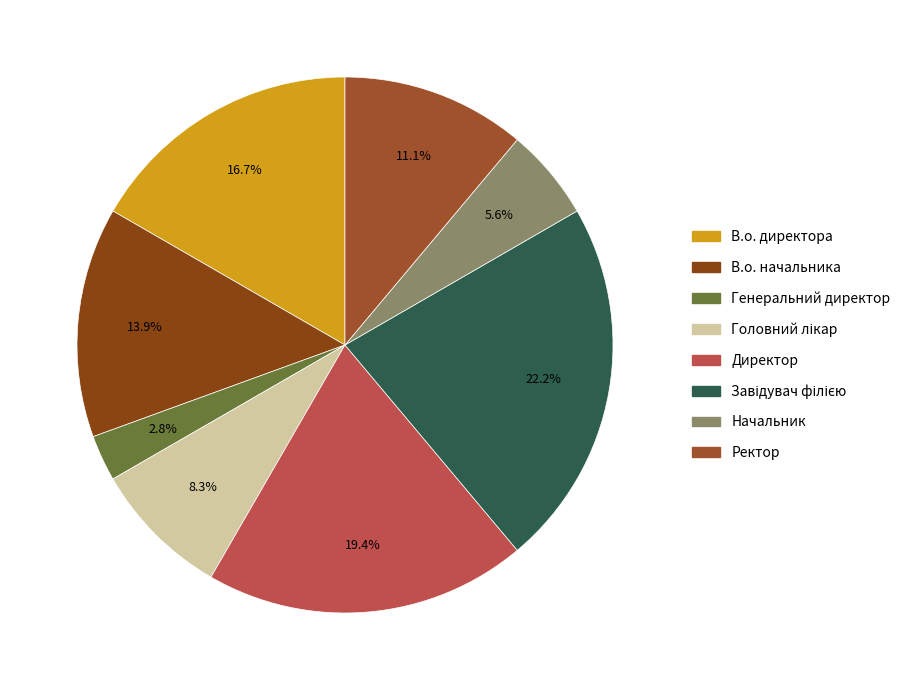

To the nearest percent, what portion does Начальник represent?

6%